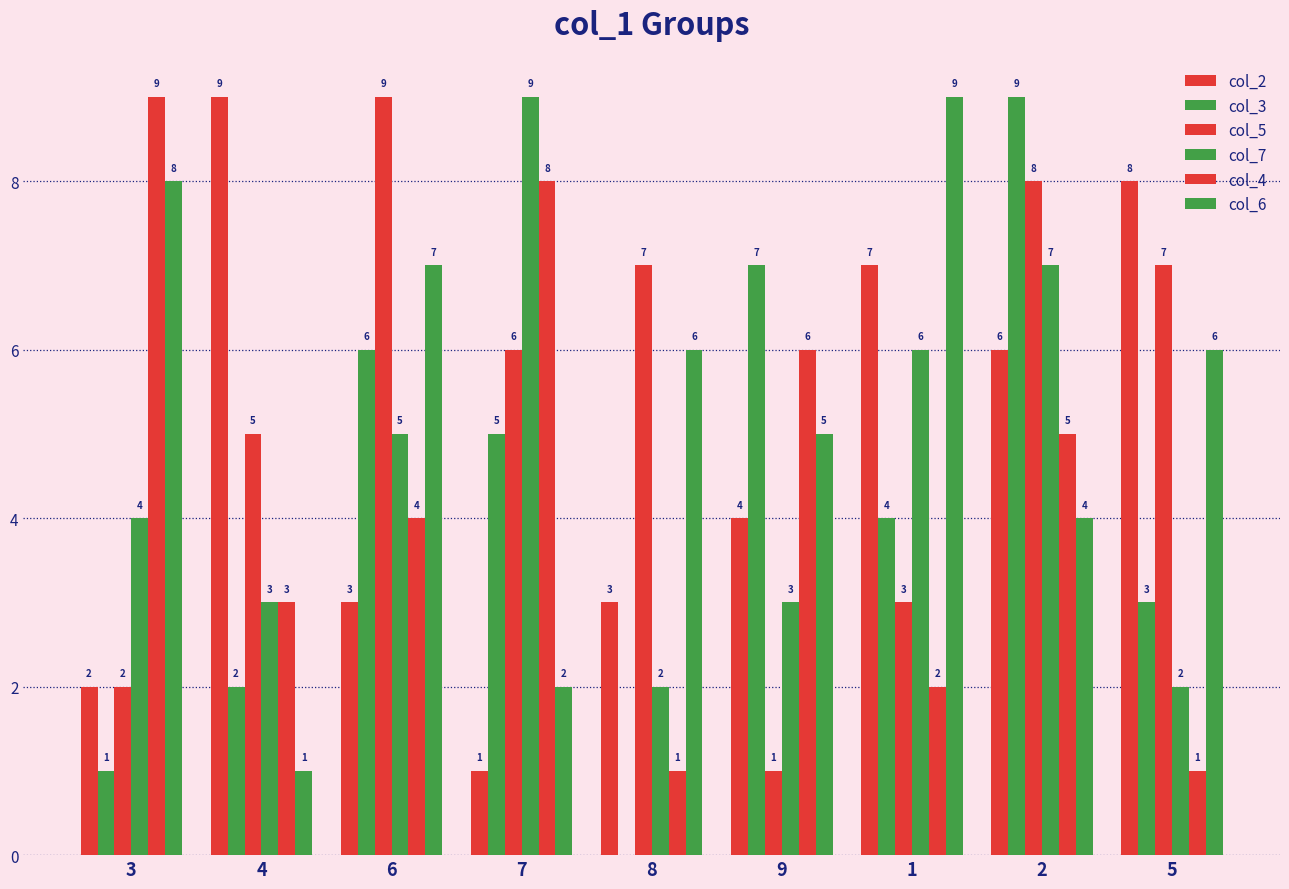

What is the minimum value for col_2?

1